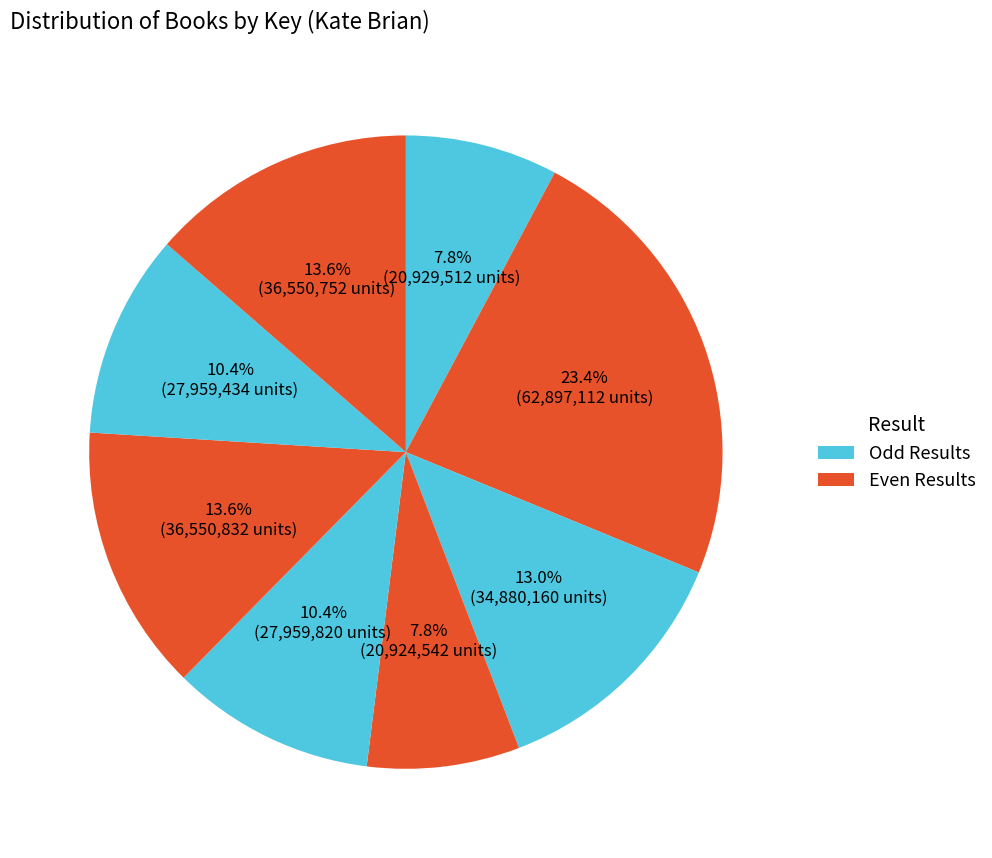

Count the number of slices in the pie.

8